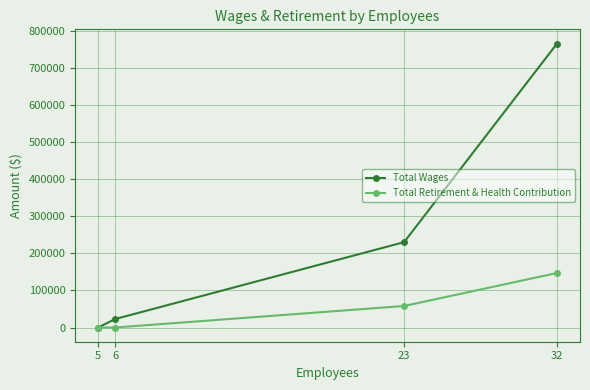

True or false: Total Retirement & Health Contribution and Total Wages cross at least once.

False